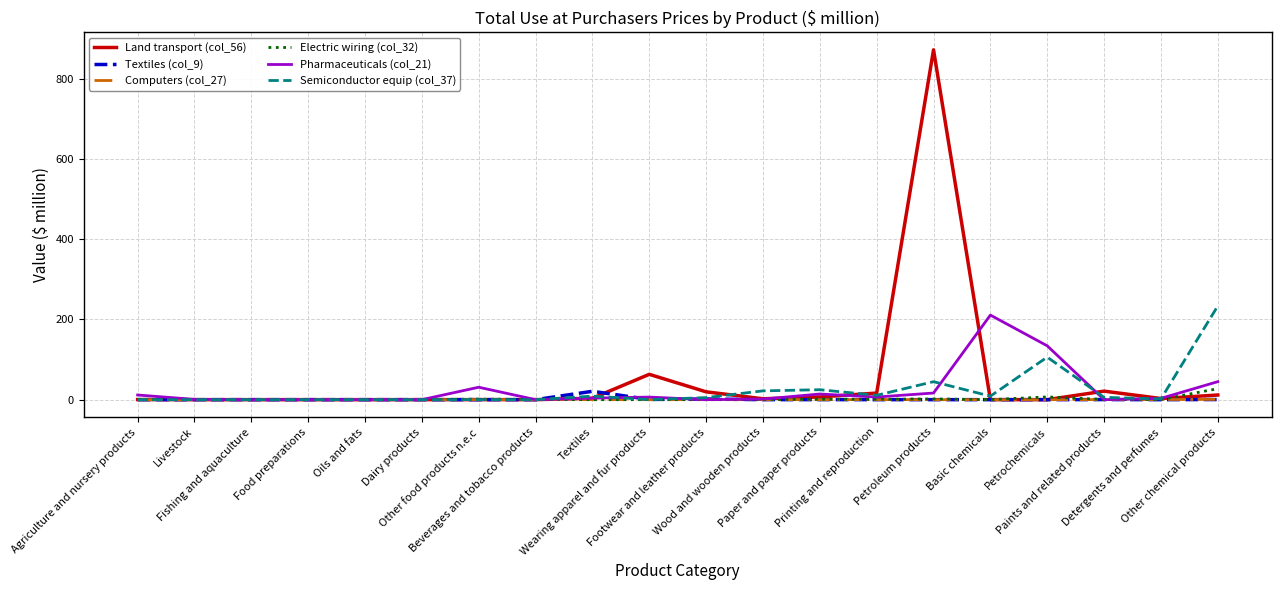

Which series has the widest spread of values?

Land transport (col_56)